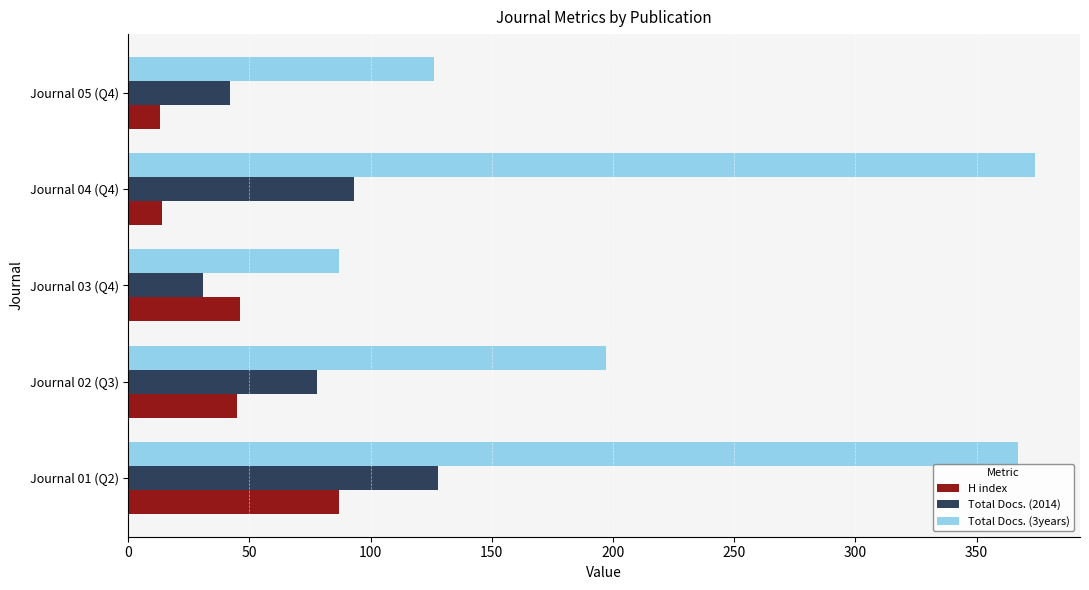

At how many categories does at least one series exceed 305?

2